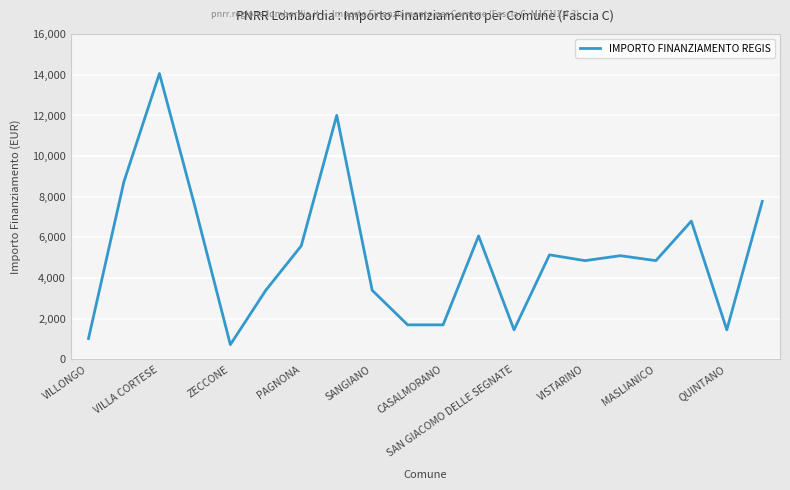

What is the difference between the maximum and minimum values?

13334